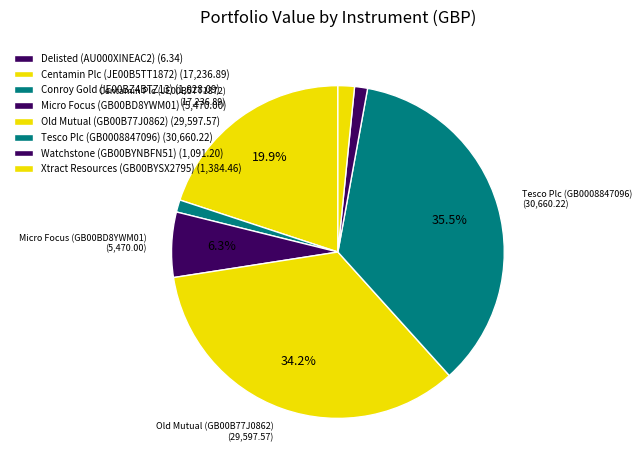

Which category has the biggest portion of the pie?

Tesco Plc (GB0008847096)